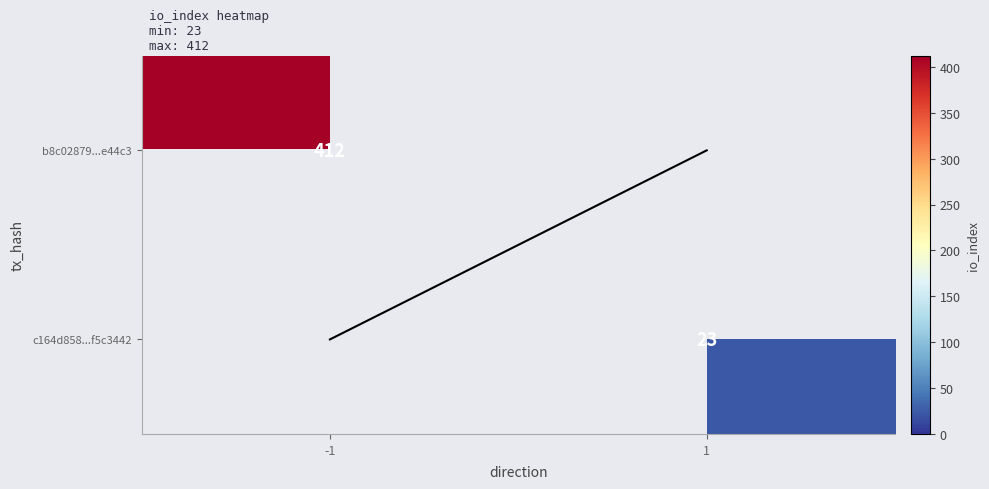

What is the average value of the c164d8581e9ced31e3ed4e1c59b79983f5c3442 series?

12